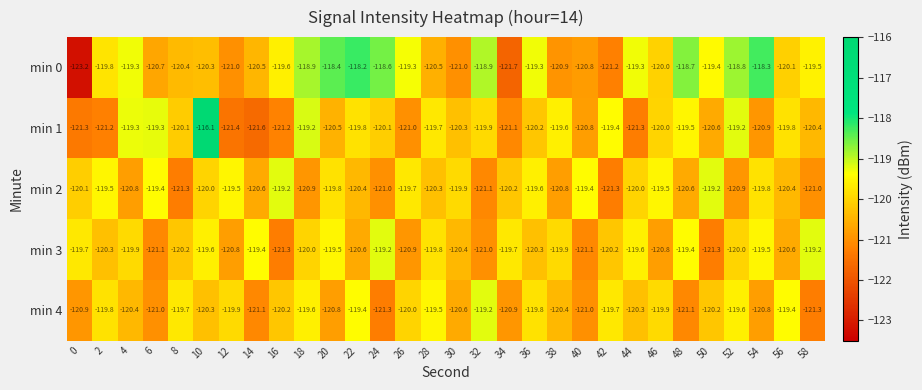

Which series has the largest range (max minus min)?

min 1